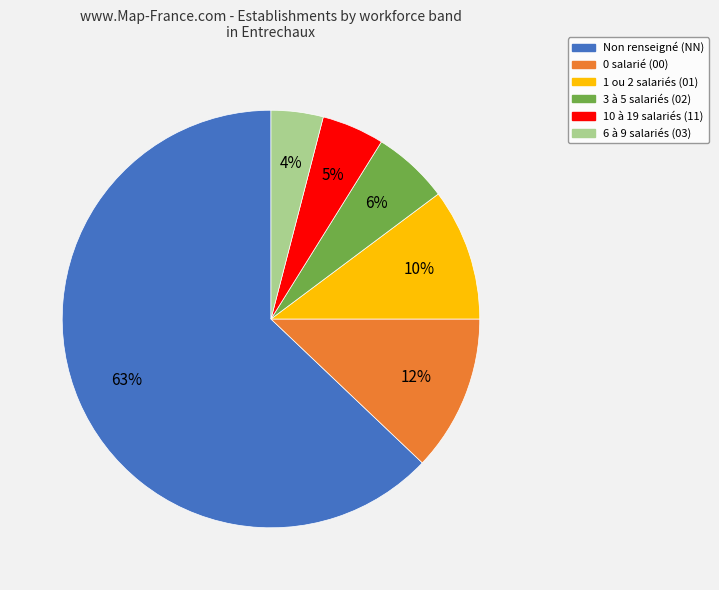

Is the sum of 1 ou 2 salariés (01) and 0 salarié (00) greater than half?

No